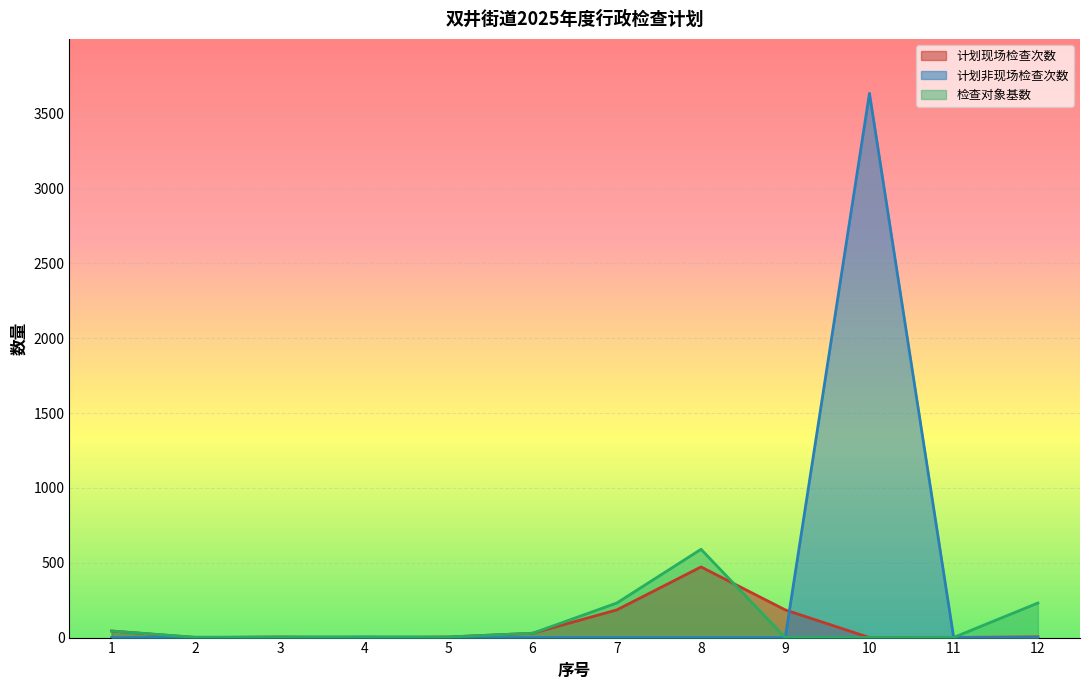

What is the average value of the 检查对象基数 series?

95